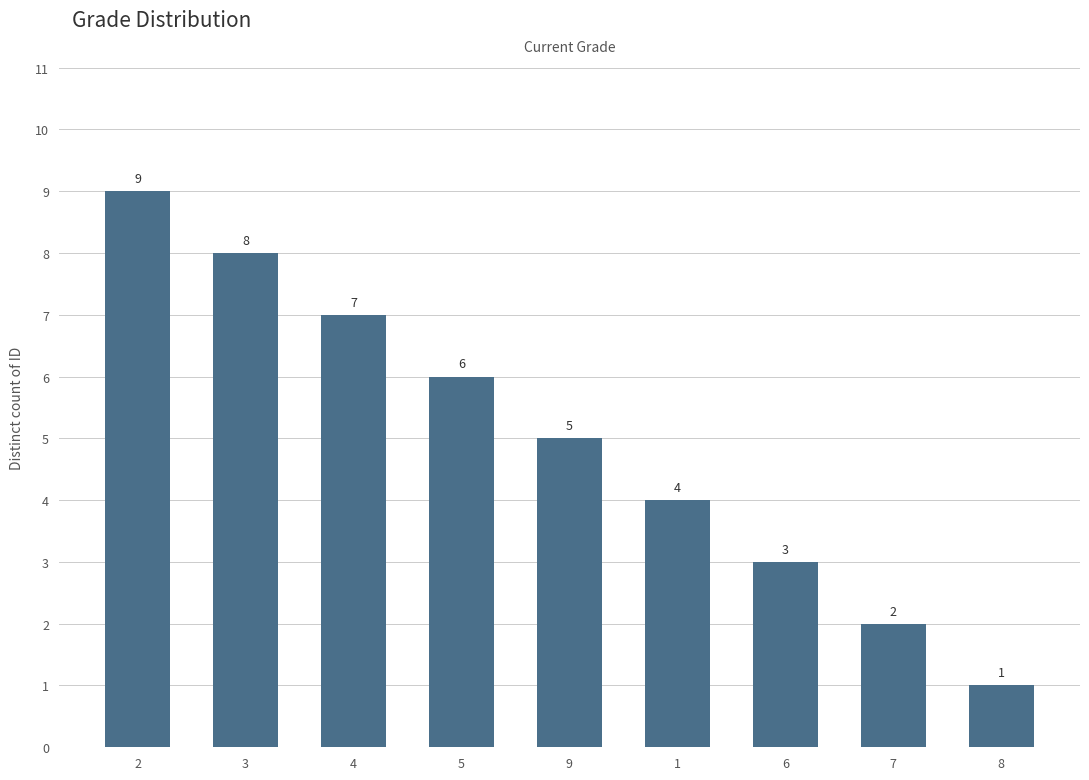

Approximately how many times larger is the value at 8 compared to 5?

0.2